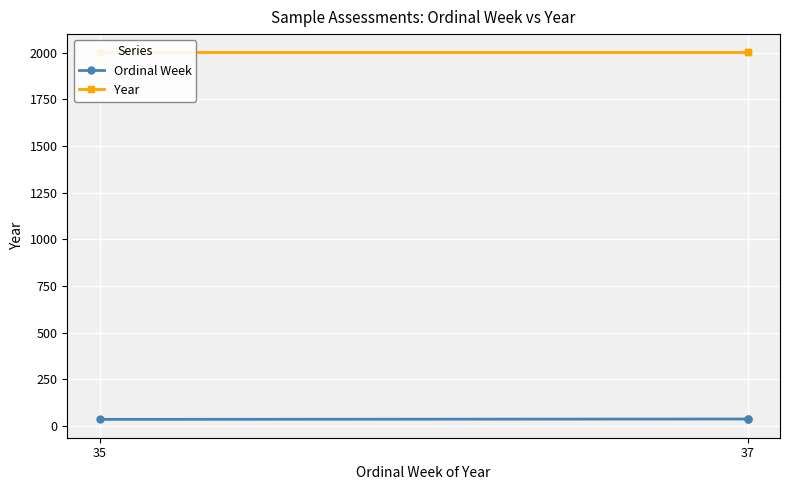

What is the minimum value shown in the chart?

35